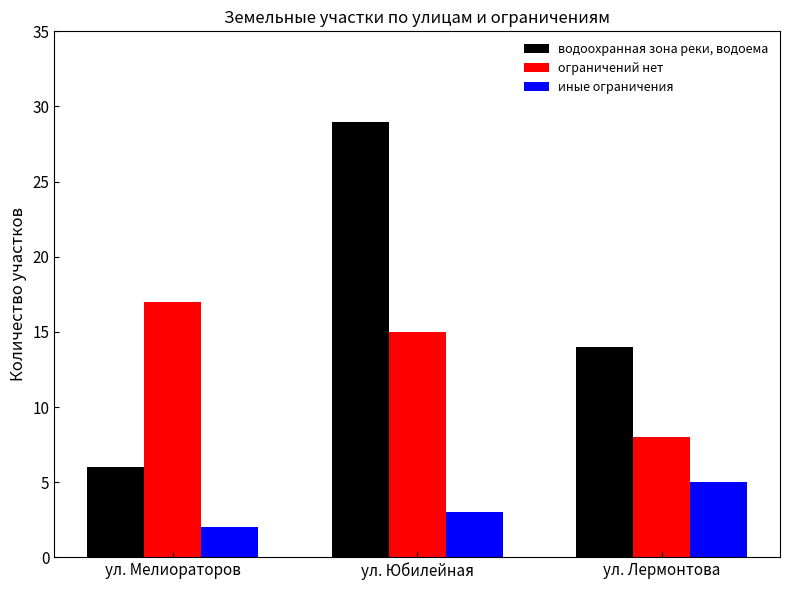

Rank the series at ул. Юбилейная from lowest to highest value.

иные ограничения, ограничений нет, водоохранная зона реки, водоема